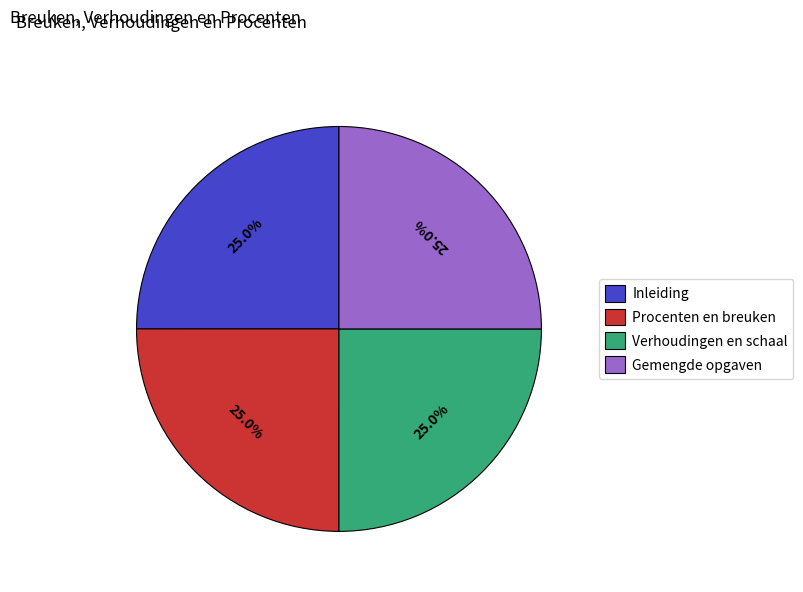

Count the number of slices in the pie.

4